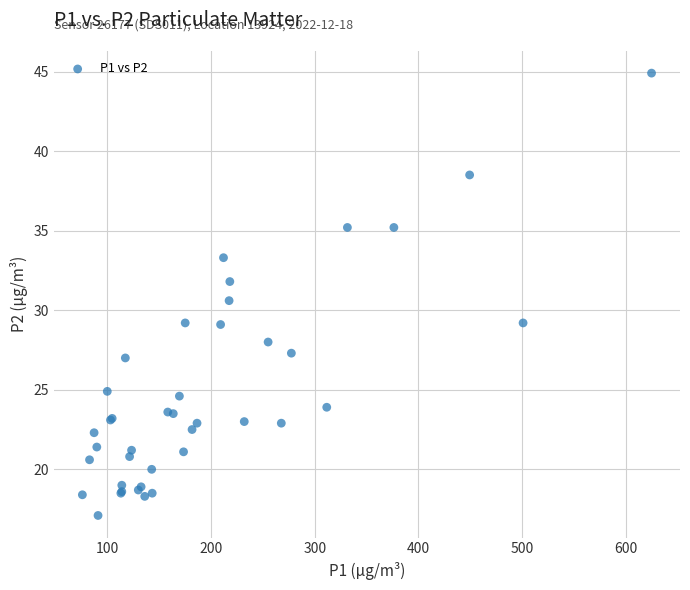

What Y value in the scatter plot is closest to 31?

30.6